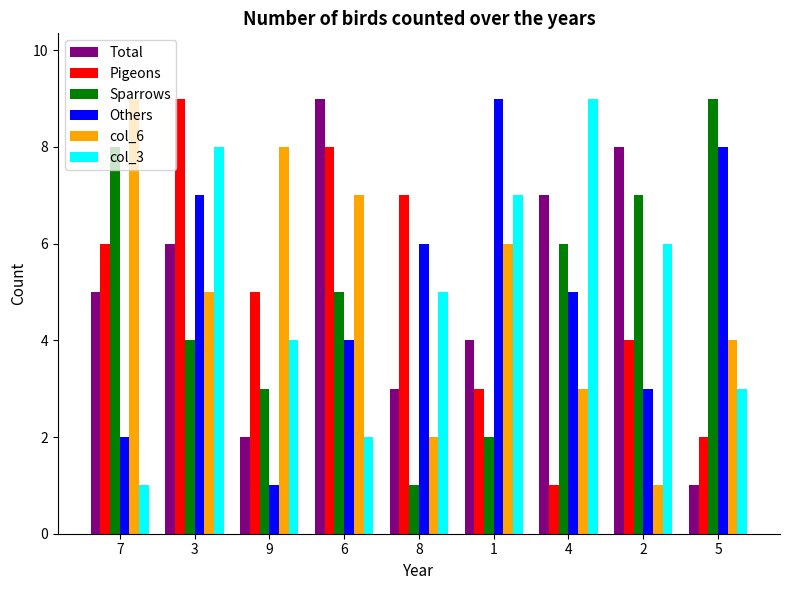

What is the maximum value for Others?

9